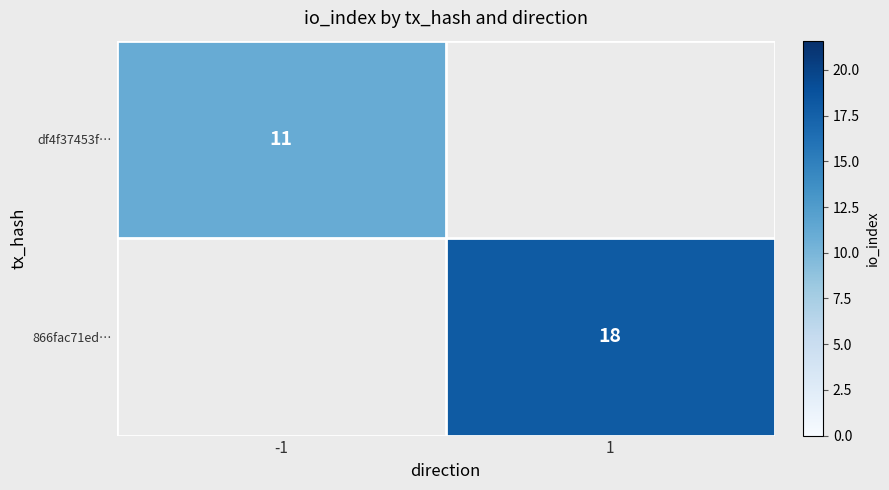

The value of df4f37453f… at -1 is 7. True or false?

False